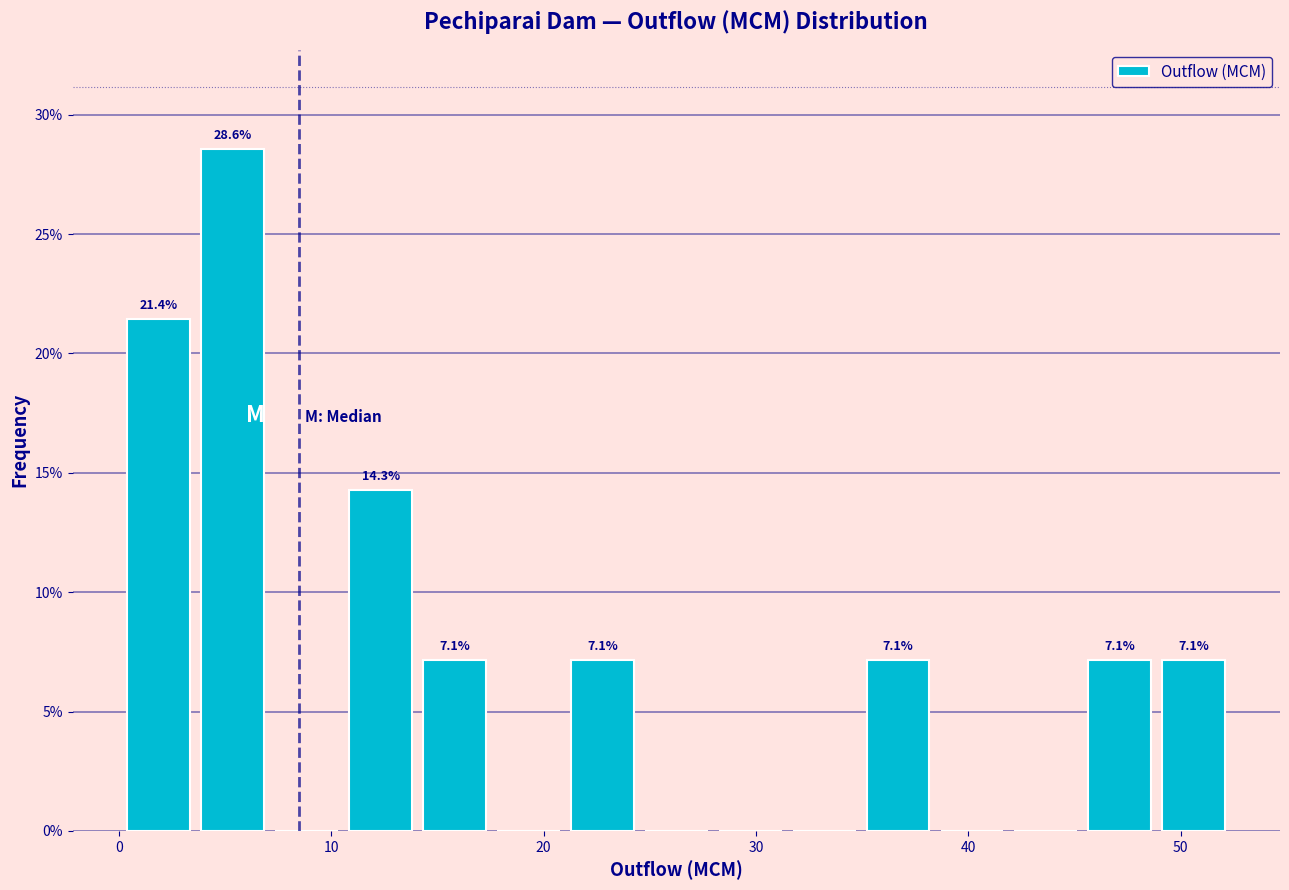

Around what value on the x-axis is the tallest bar? Give the approximate position of its centre, as read against the axis.

5